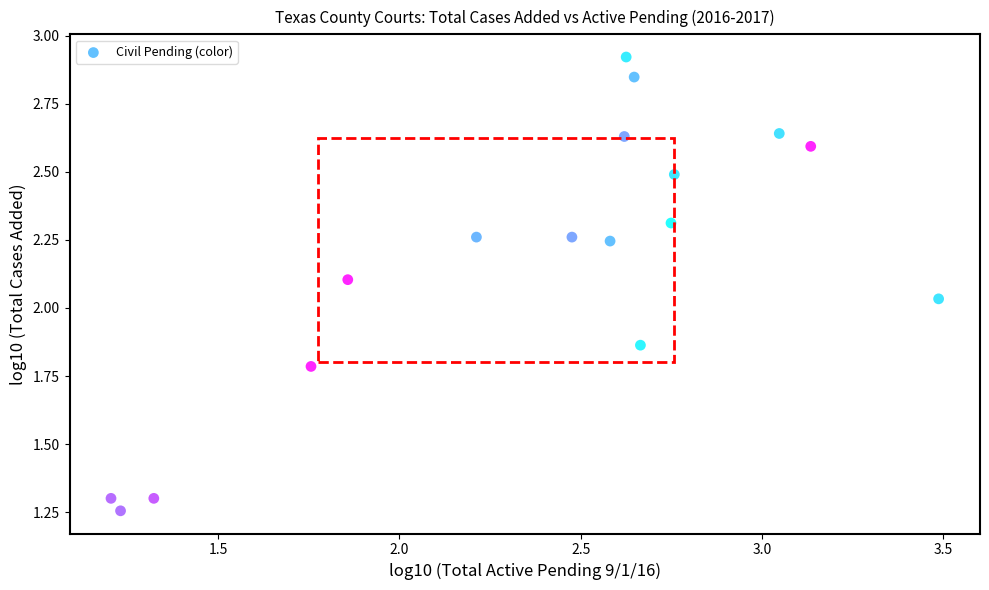

What is the range of Y values (max minus min)?

1.7